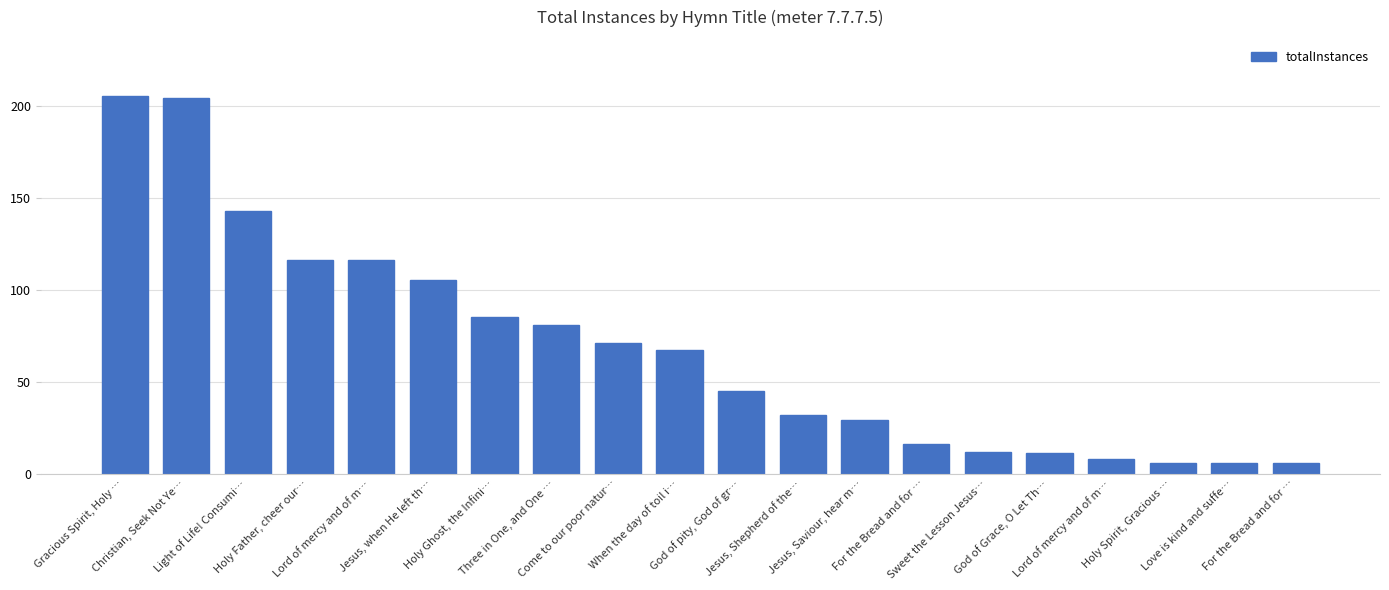

How many values are below 67?

10